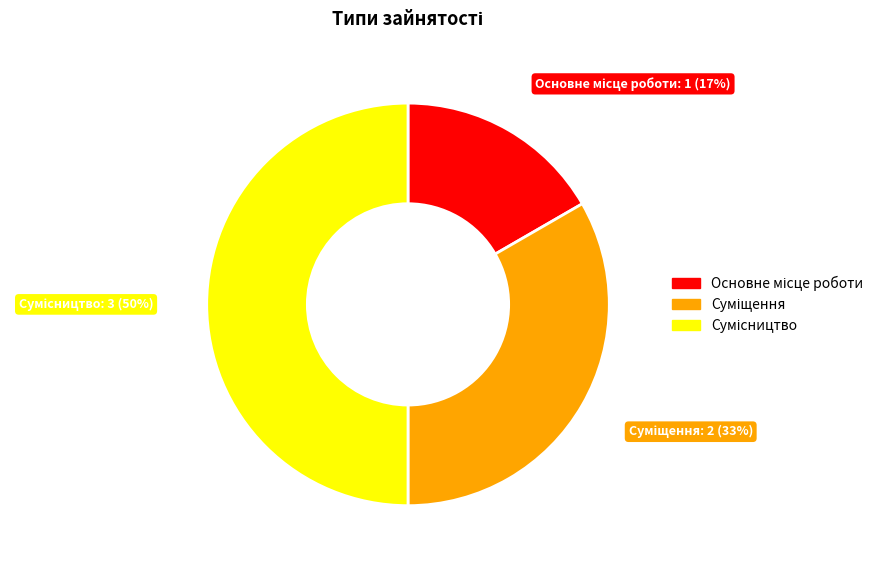

To the nearest percent, what is the average slice percentage?

33%